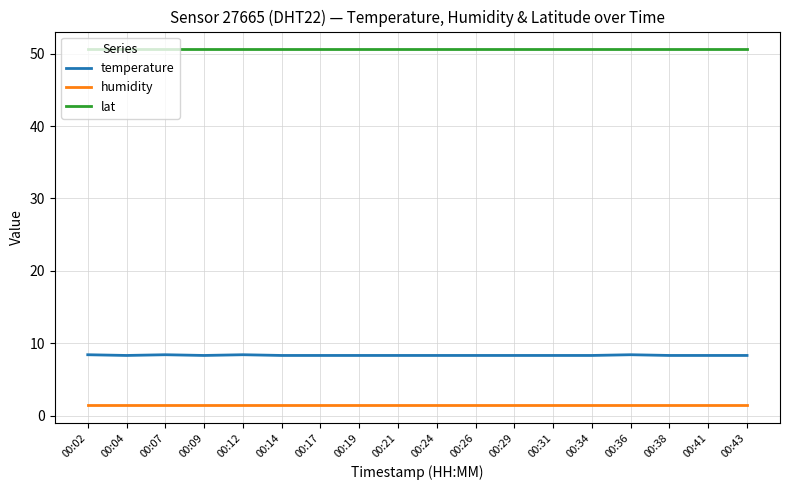

At how many categories does at least one series exceed 47?

18